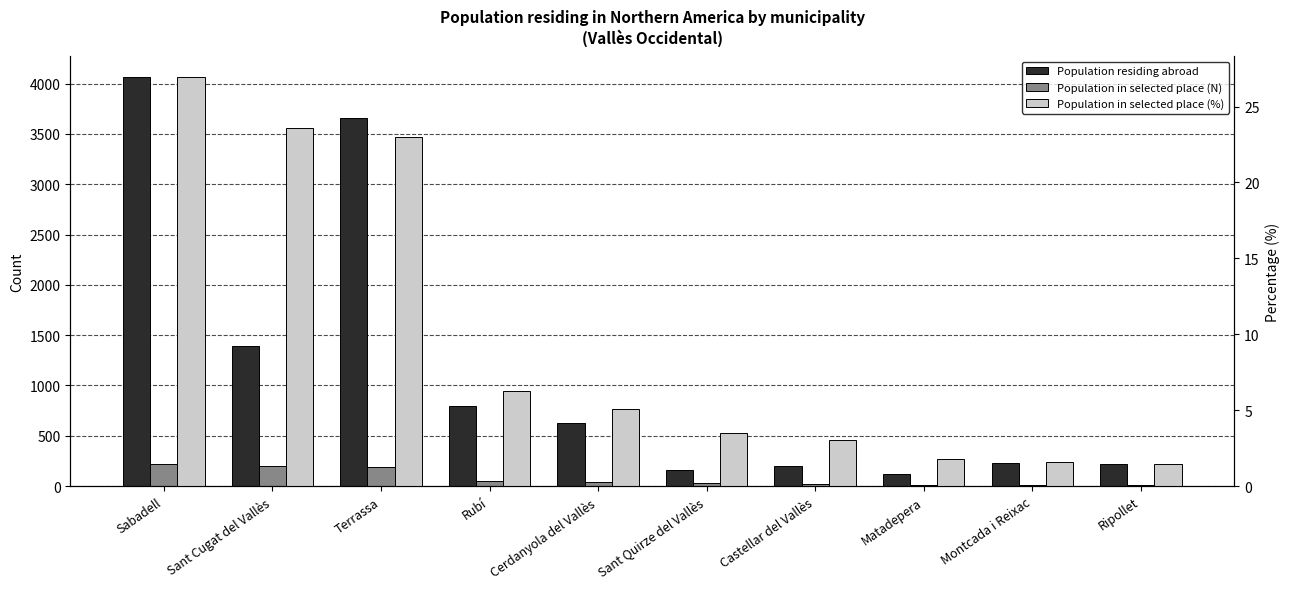

The value of Population in selected place (%) at Castellar del Vallès is 3.0. True or false?

True